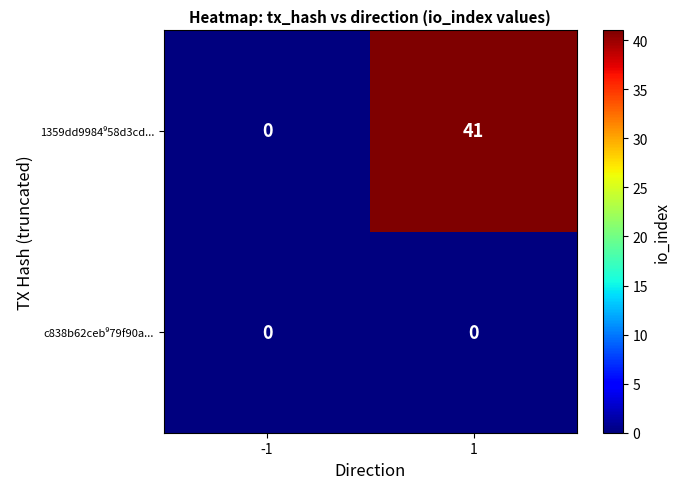

What is the spread (max minus min) of values at 1?

41